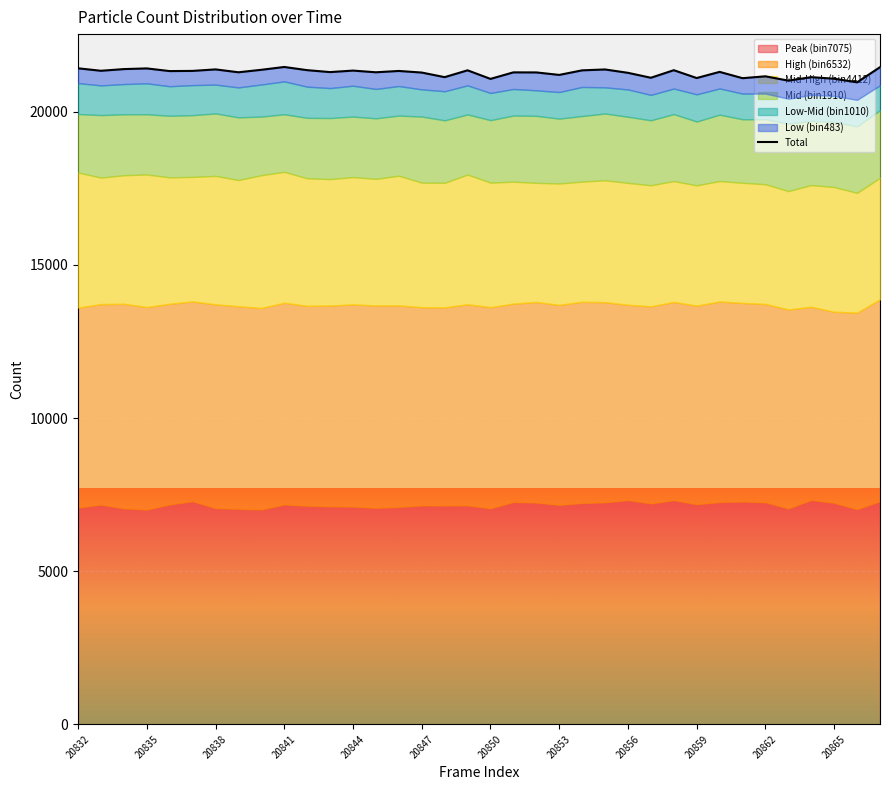

What is the maximum value shown in the chart?

21465